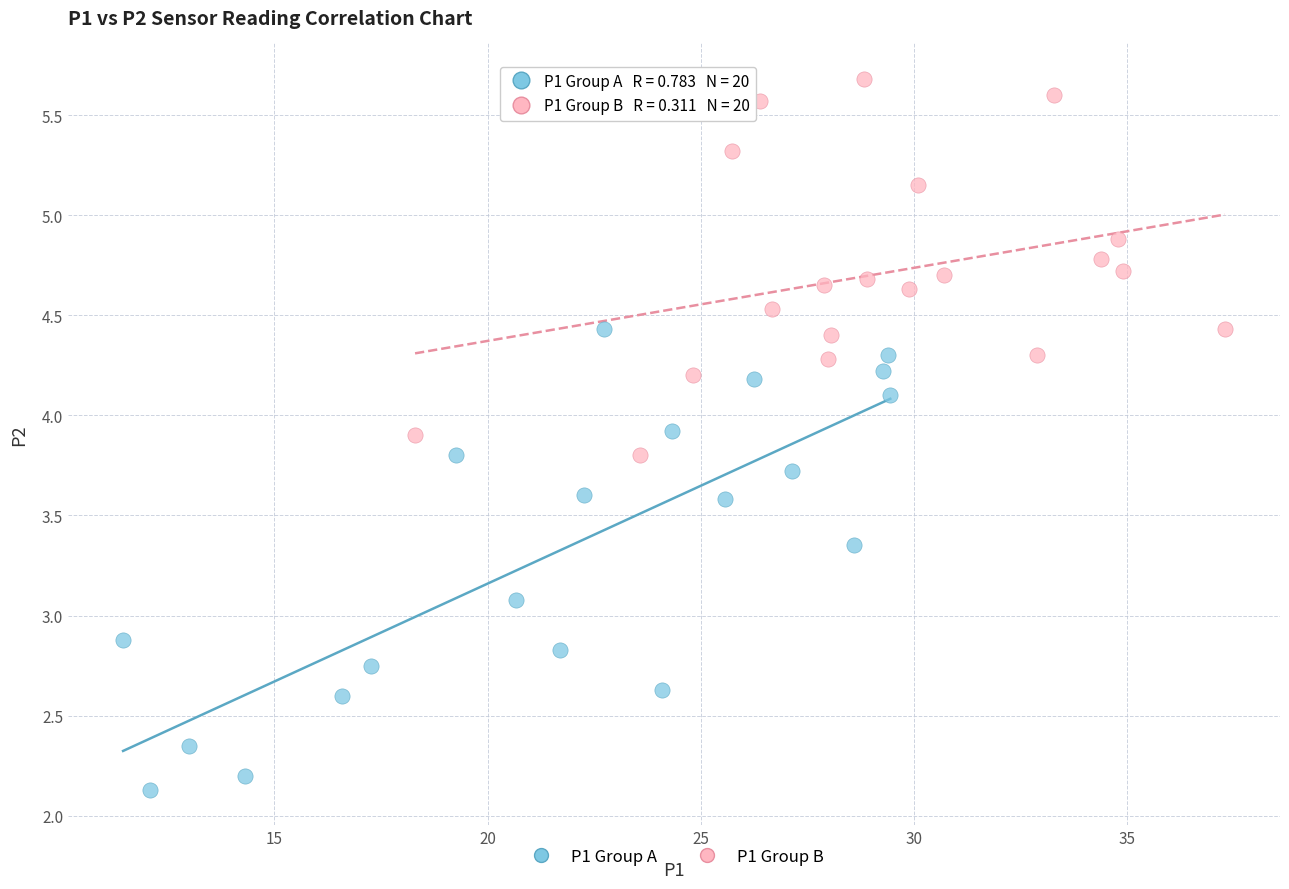

Which series reaches the minimum Y coordinate?

P1 Group A